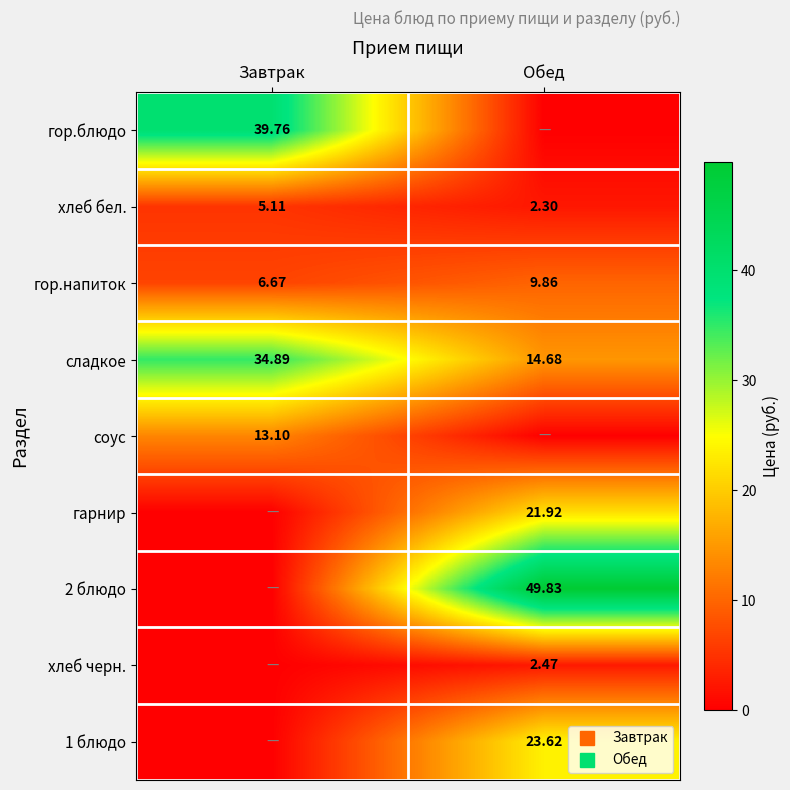

What is the total value across all series at Обед?

124.7